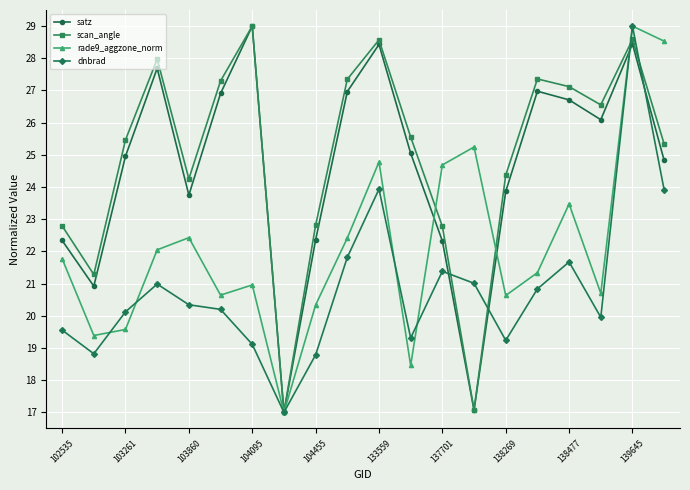

What is the minimum value for dnbrad?

17.0